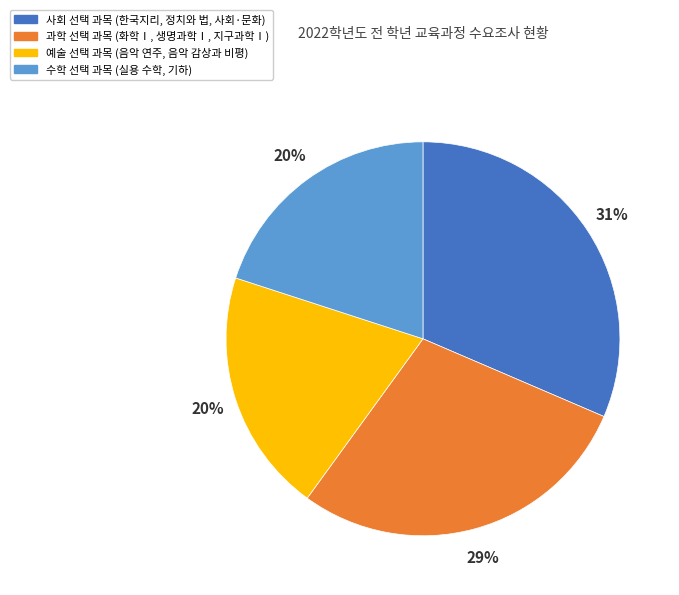

Which category has the biggest portion of the pie?

사회 선택 과목 (한국지리, 정치와 법, 사회·문화)